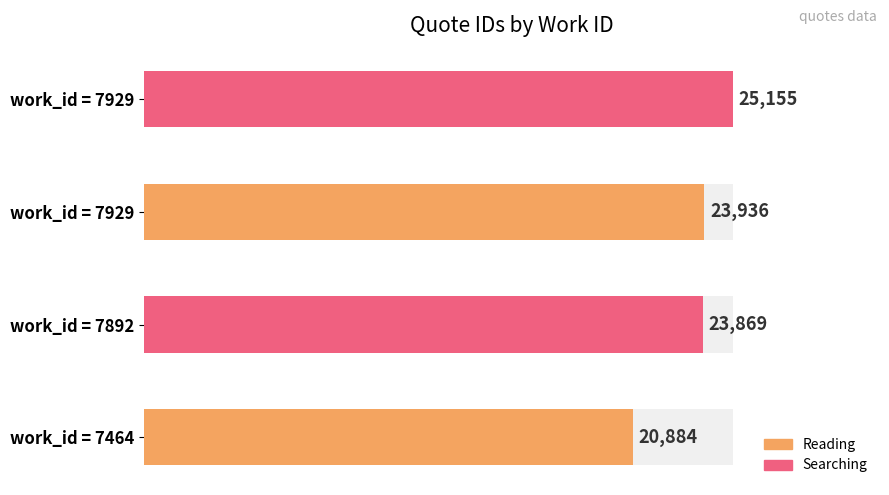

What is the value of the 1st bar from the left?

20884